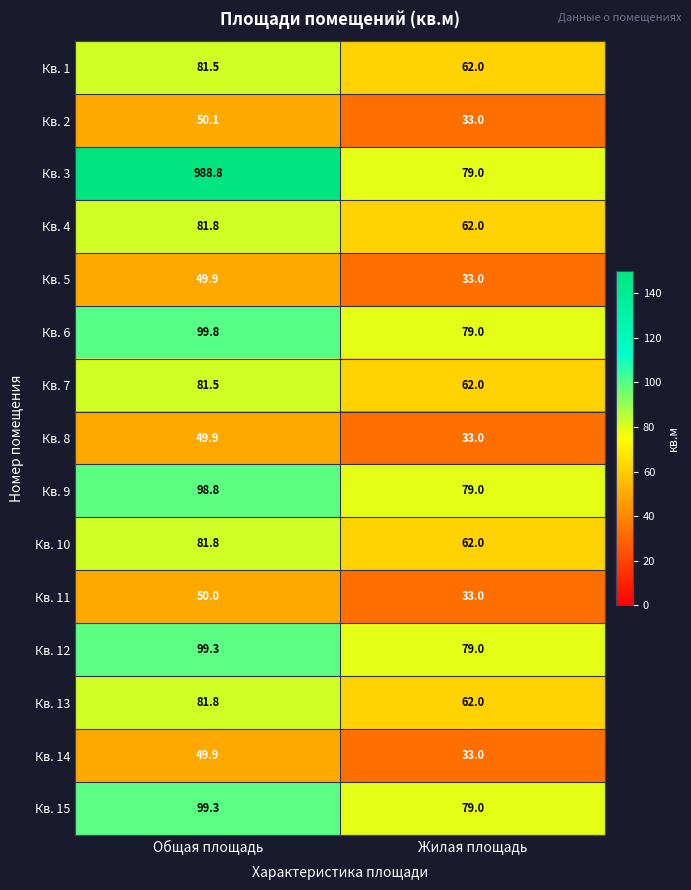

What is the difference between the highest and lowest values at Общая площадь?

938.9